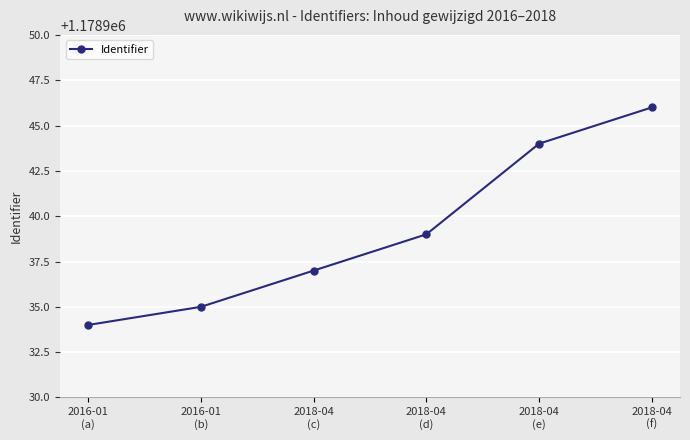

What position from the left is 2018-04
(d)?

4